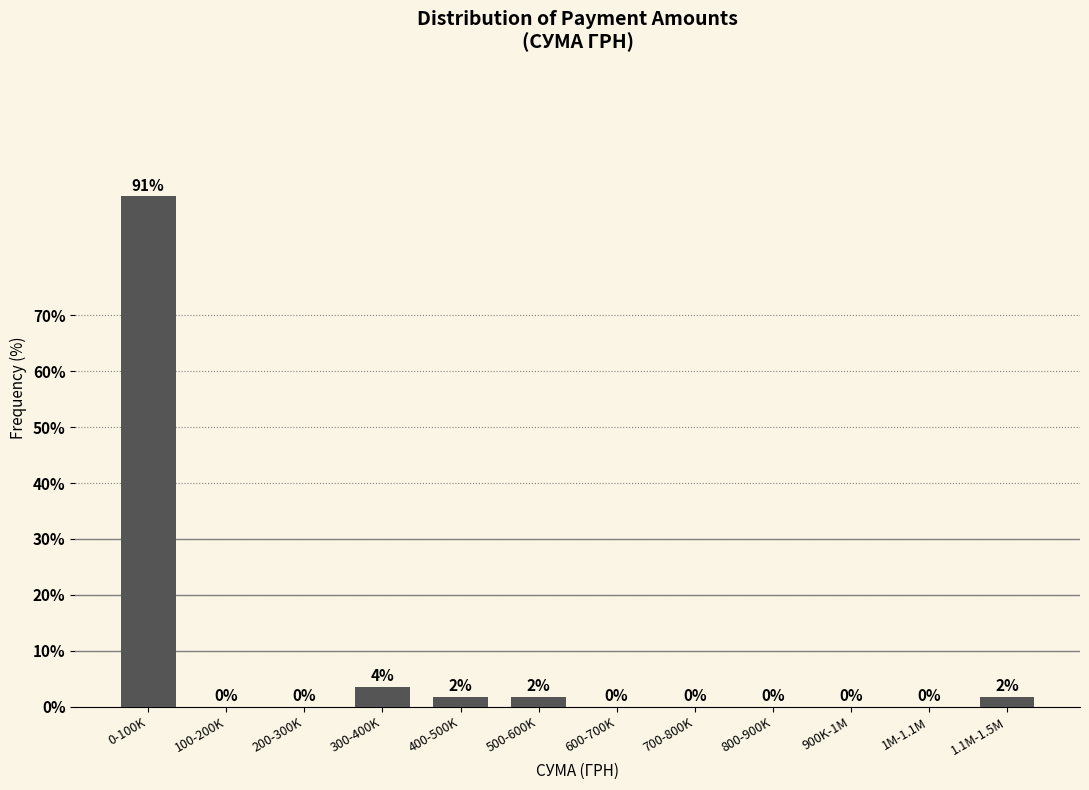

At which label is the value closest to 45?

300-400K